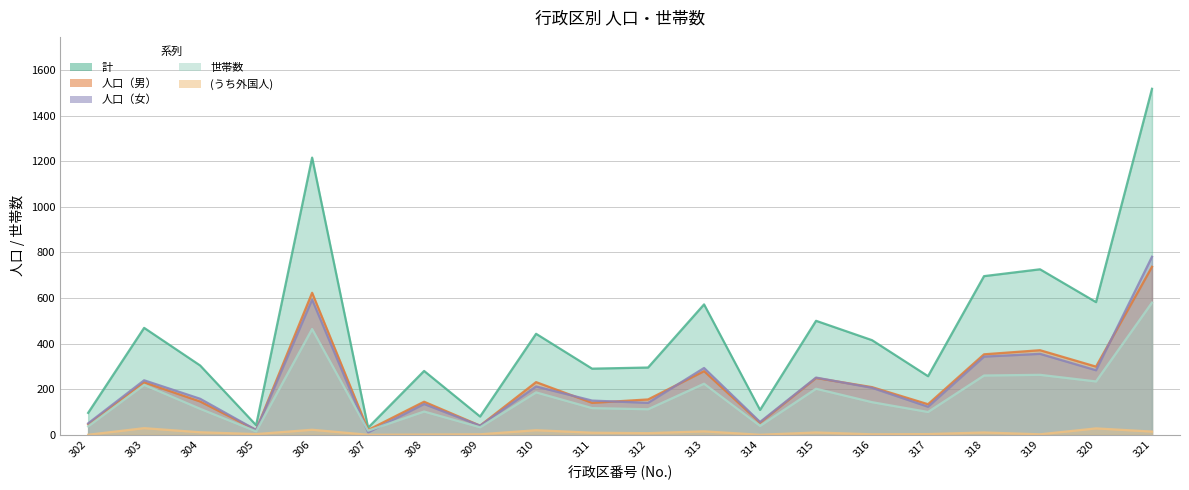

What is the sum of all (うち外国人) values?

188